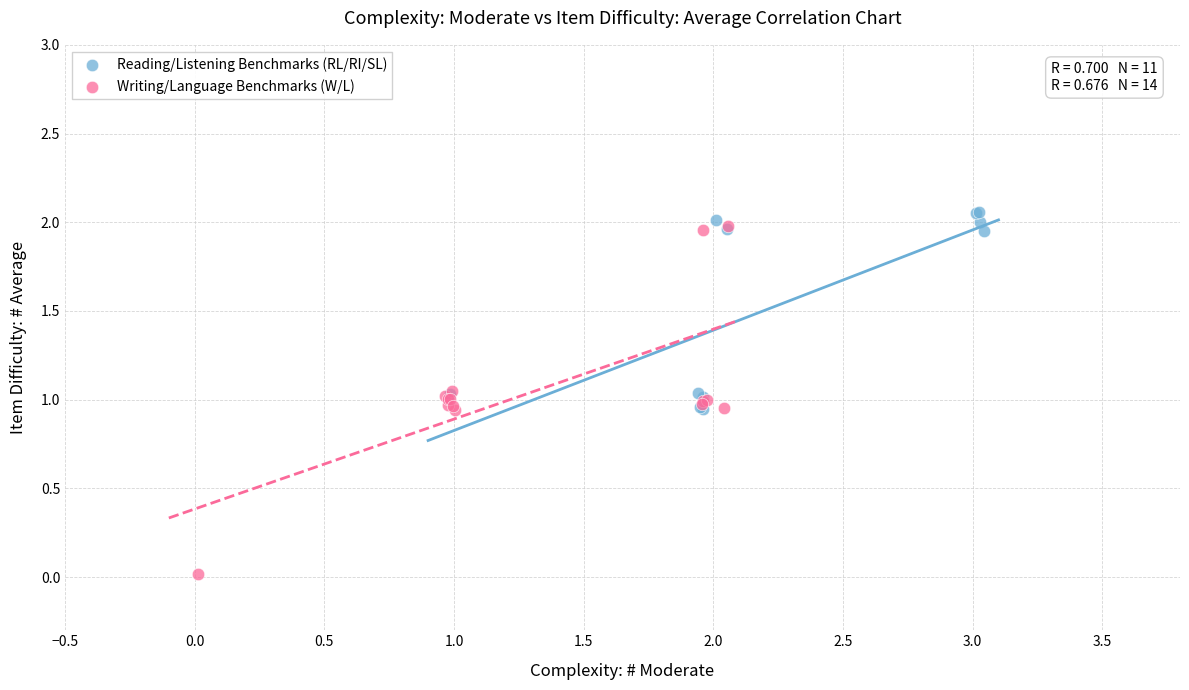

Which series has the largest Y range (max minus min)?

Writing/Language Benchmarks (W/L)